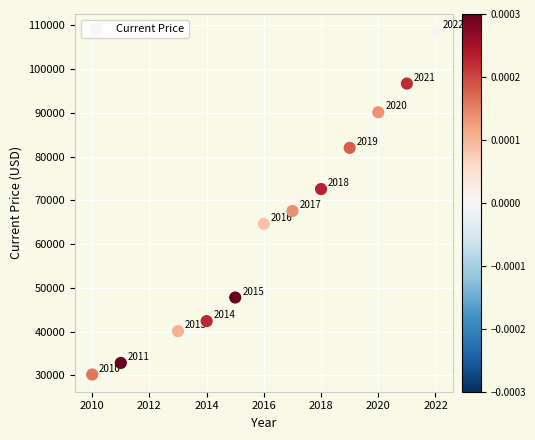

What is the range of X values (max minus min)?

12